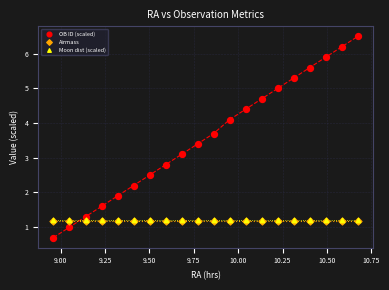

Which series contains the highest Y value?

OB ID (scaled)